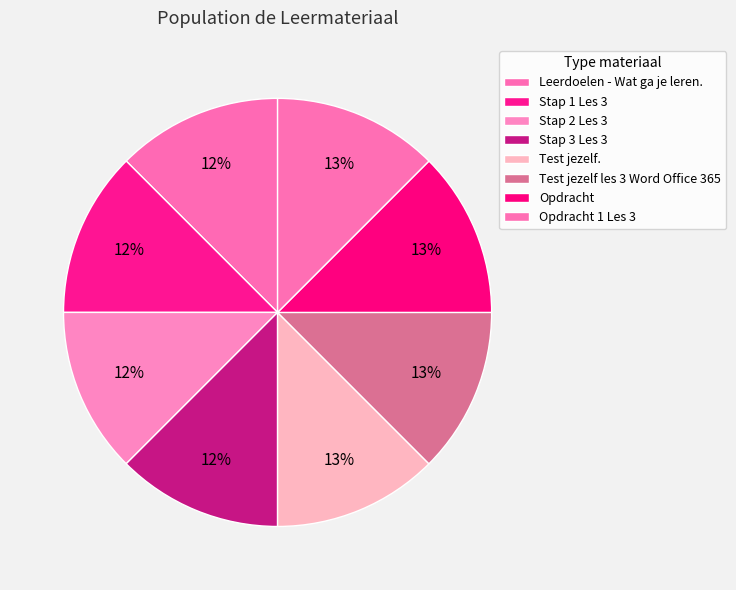

How many segments does this pie chart have?

8